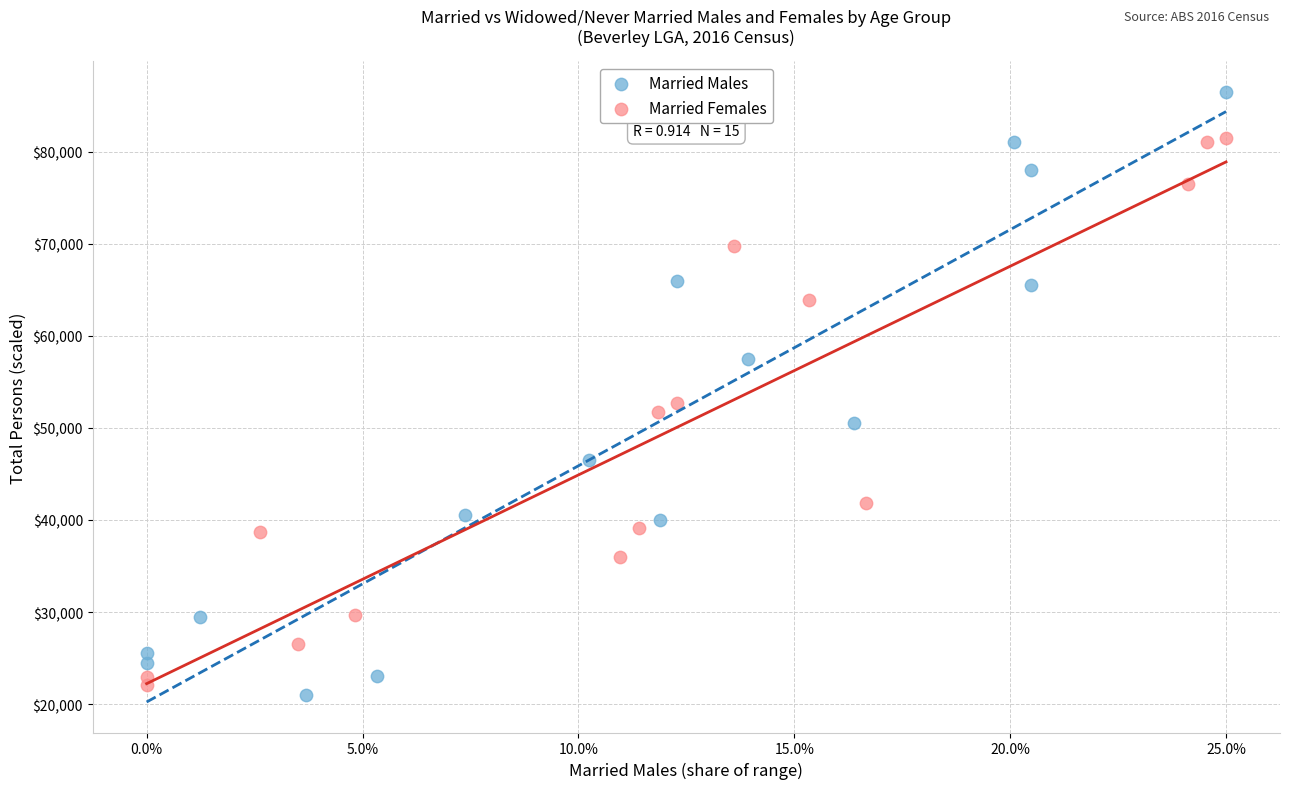

Which series has the largest Y range (max minus min)?

Married Males